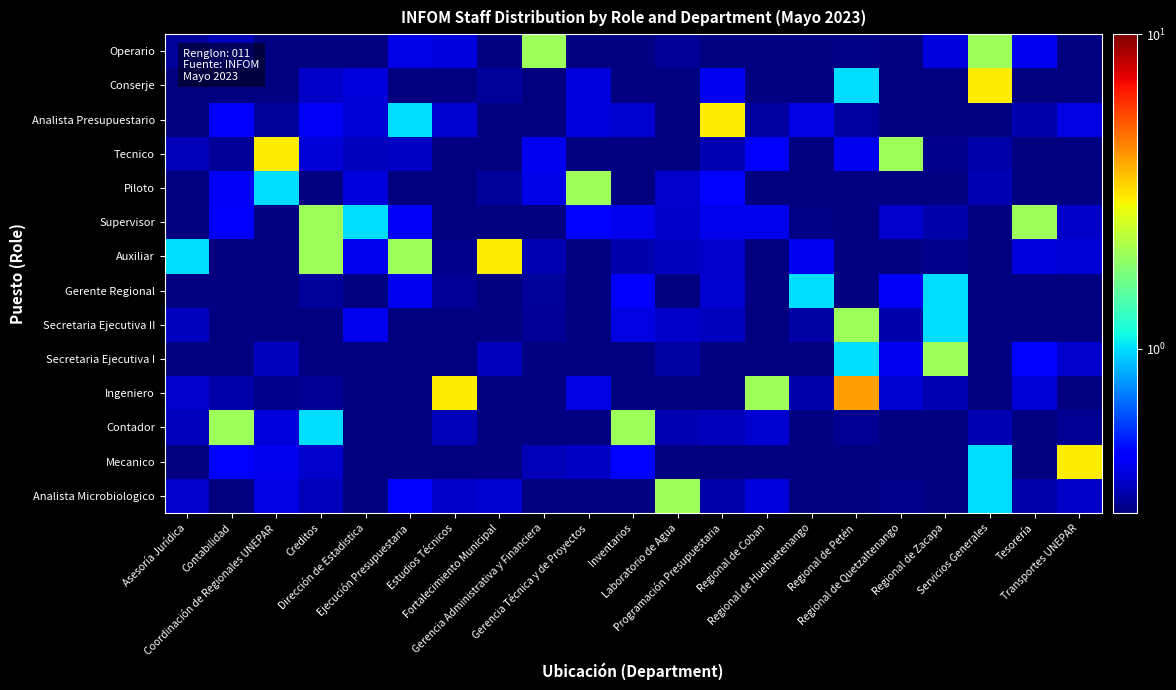

At which category is the sum across all series the highest?

Regional de Petén